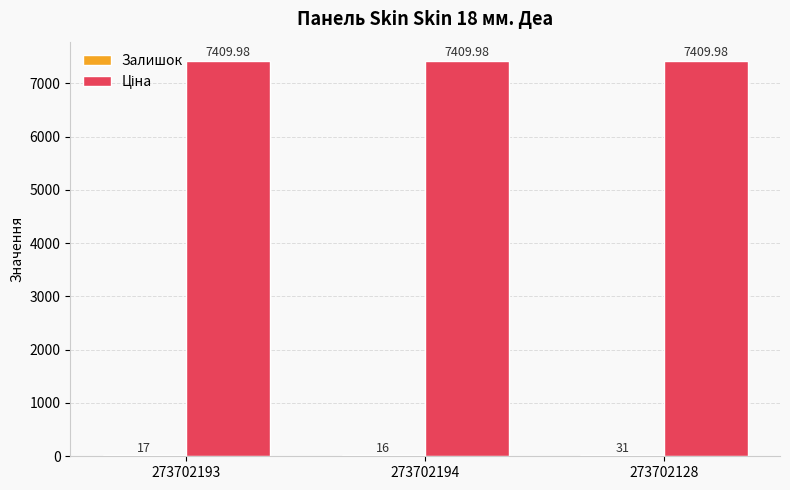

At which category is the sum across all series the highest?

273702128